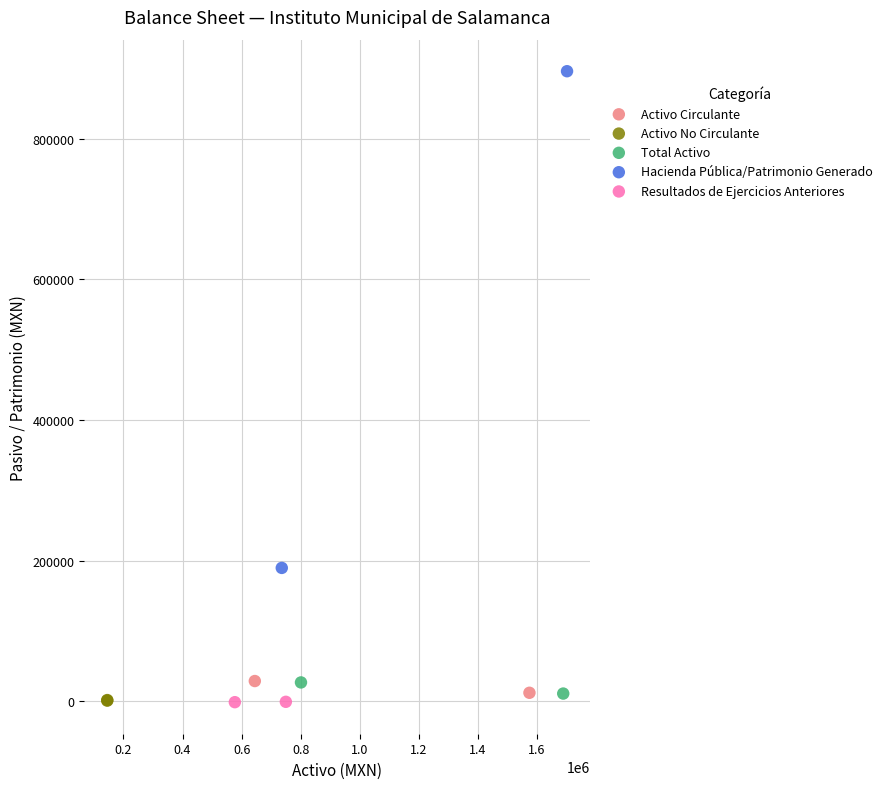

Which series reaches the maximum Y coordinate?

Hacienda Pública/Patrimonio Generado